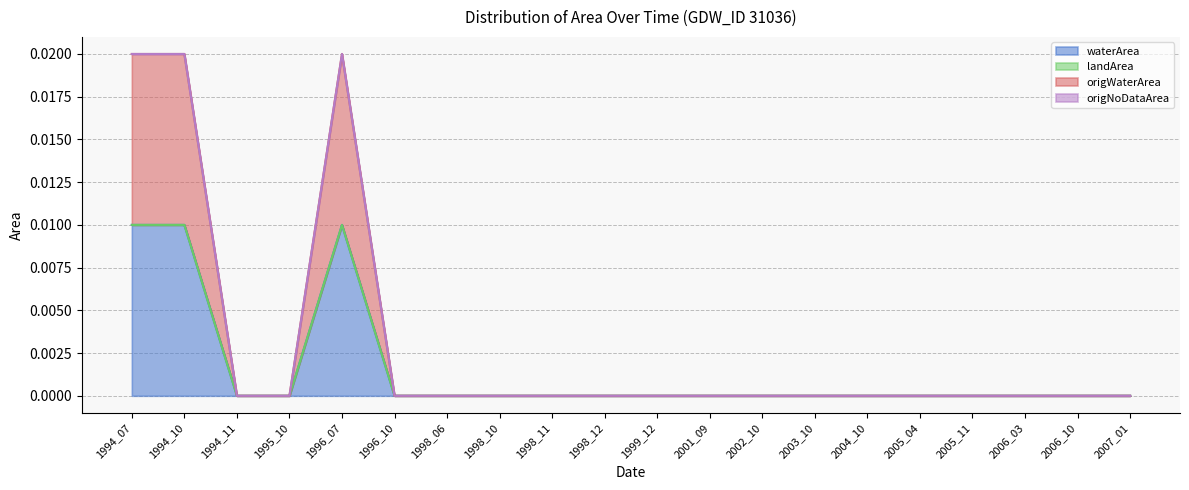

Which category has the lowest value in the waterArea series?

1994_11